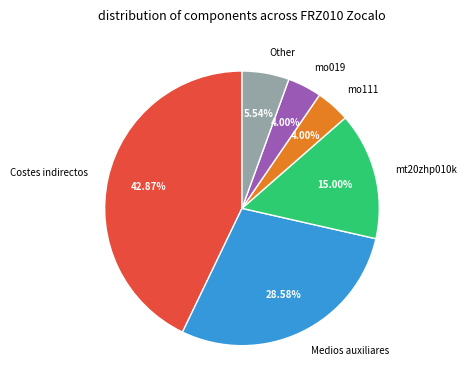

What is the largest slice in the pie chart?

Costes indirectos